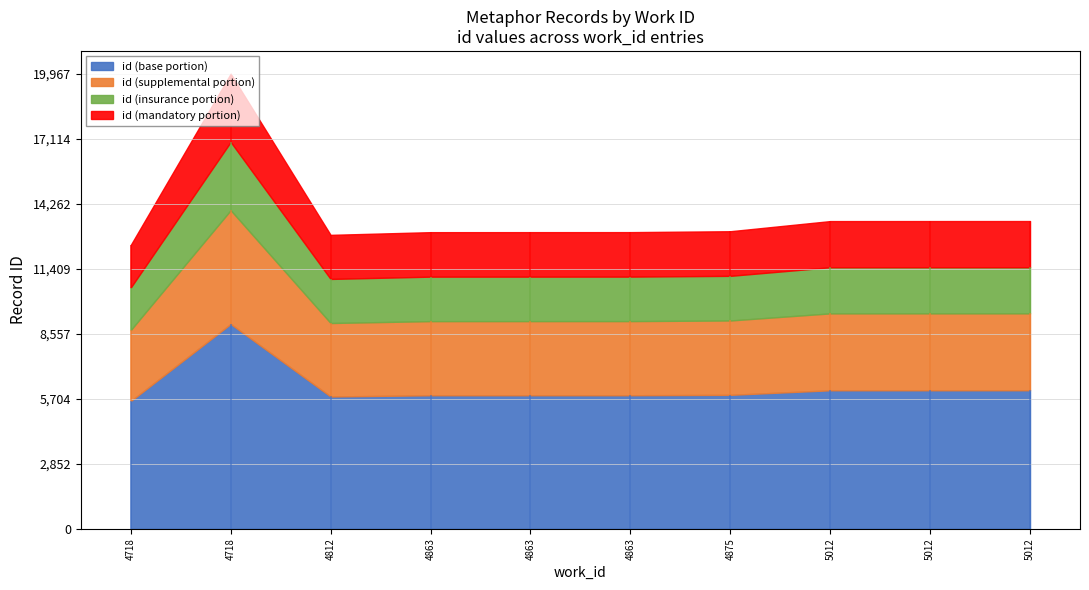

The chart shows a value of 19497 at 5012. True or false?

False